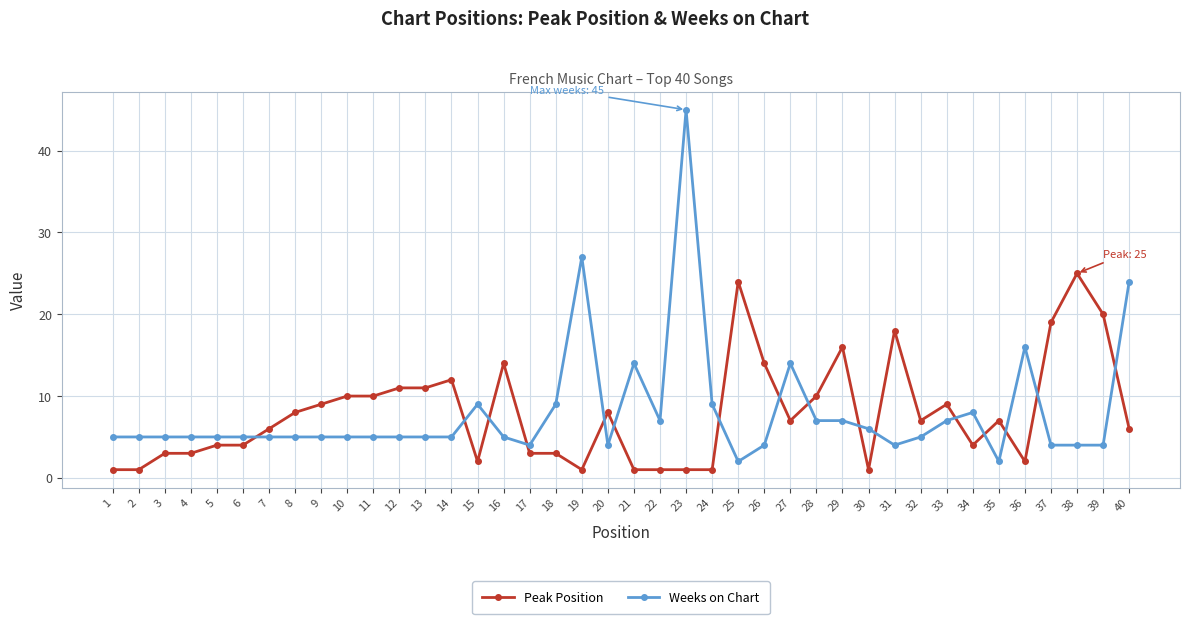

What is the total value across all series at 39?

24